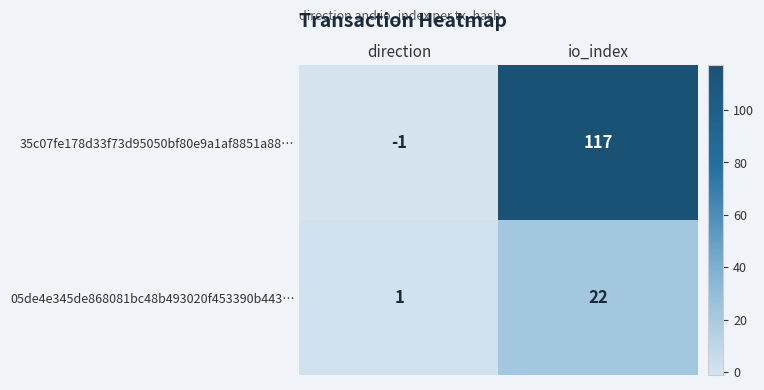

At which category is the sum across all series the highest?

io_index